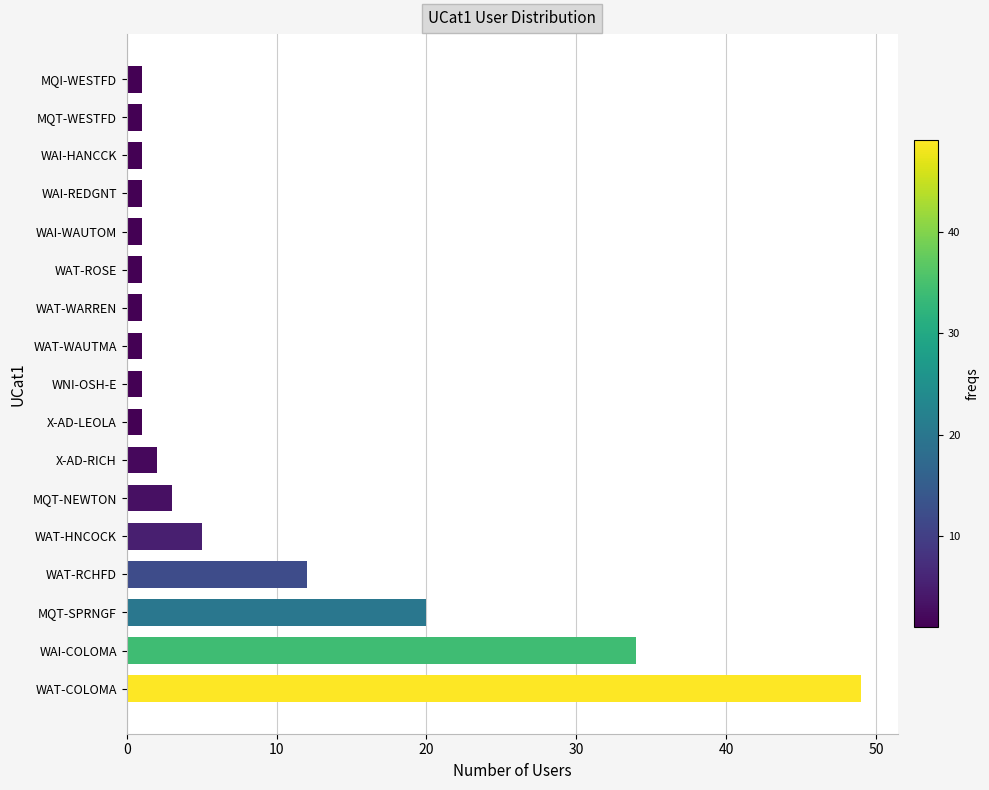

Are the bars horizontal?

Yes